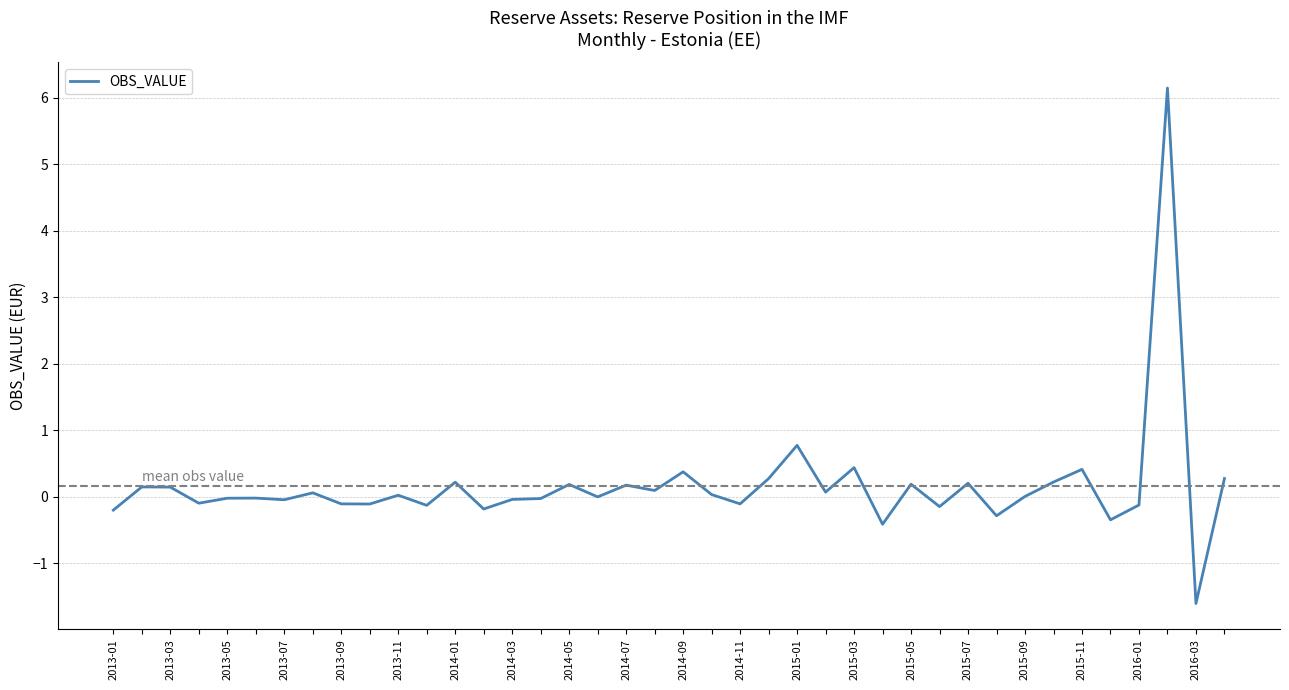

What is the maximum value shown in the chart?

6.1